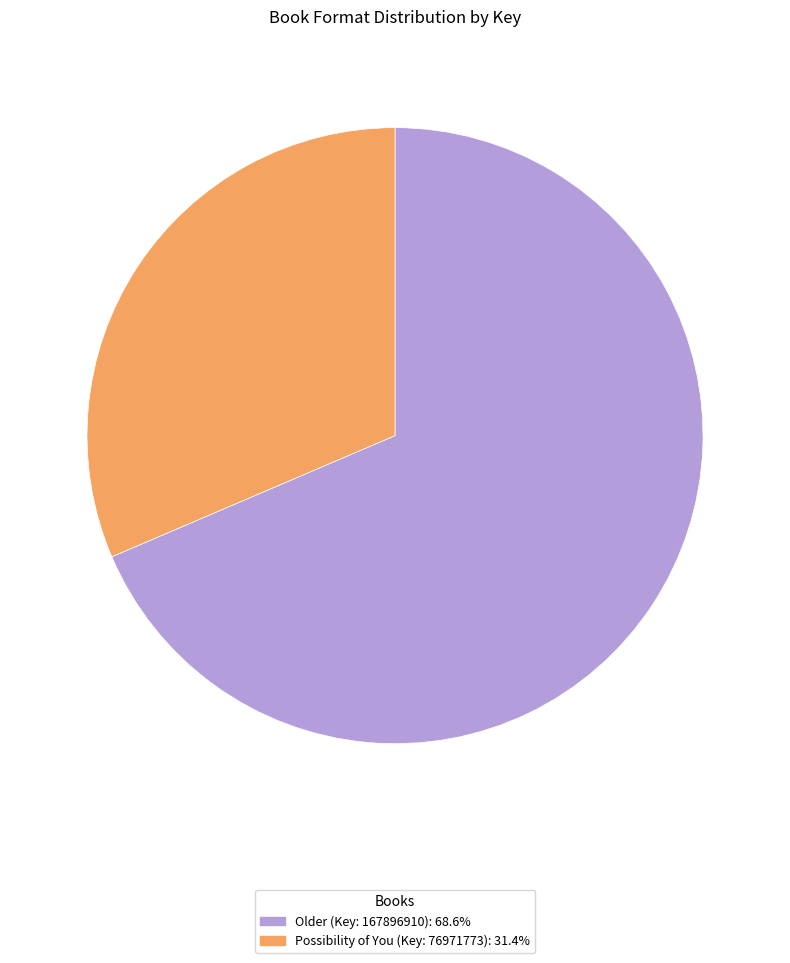

Is there a majority slice in this chart?

Yes